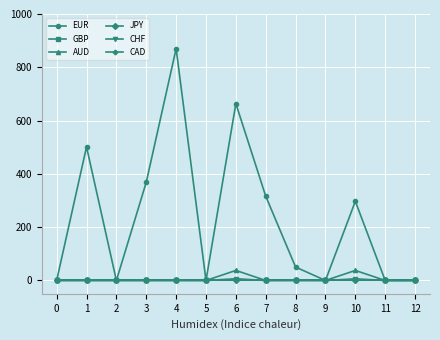

Does the chart have visible grid lines?

Yes